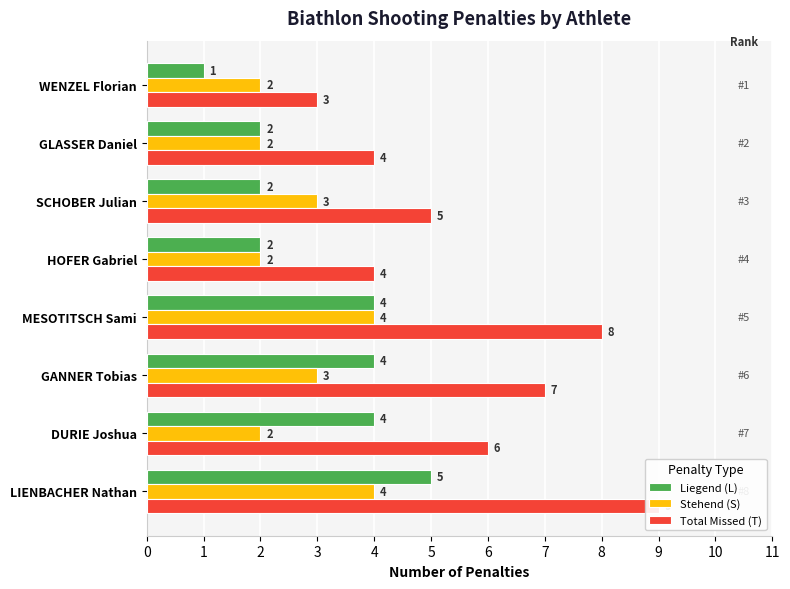

What is the minimum value shown in the chart?

1